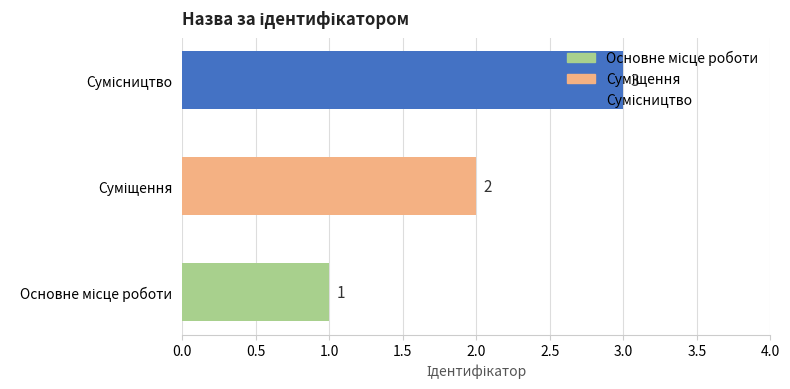

Count the values in the range 1 to 3.

3